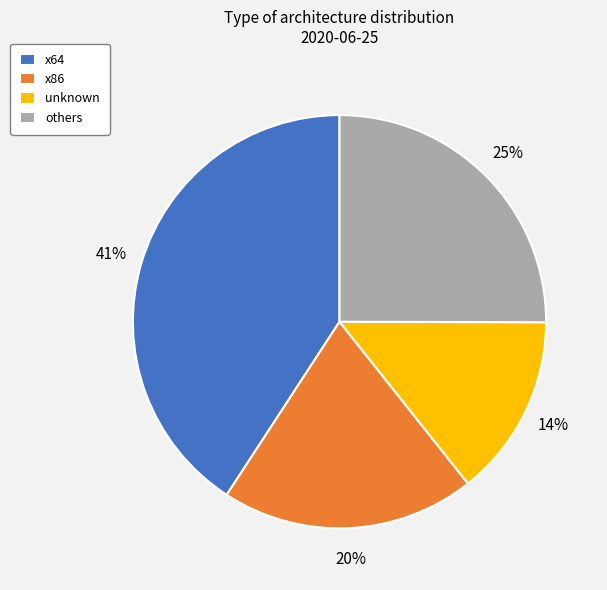

Which has a higher value, others or unknown?

others